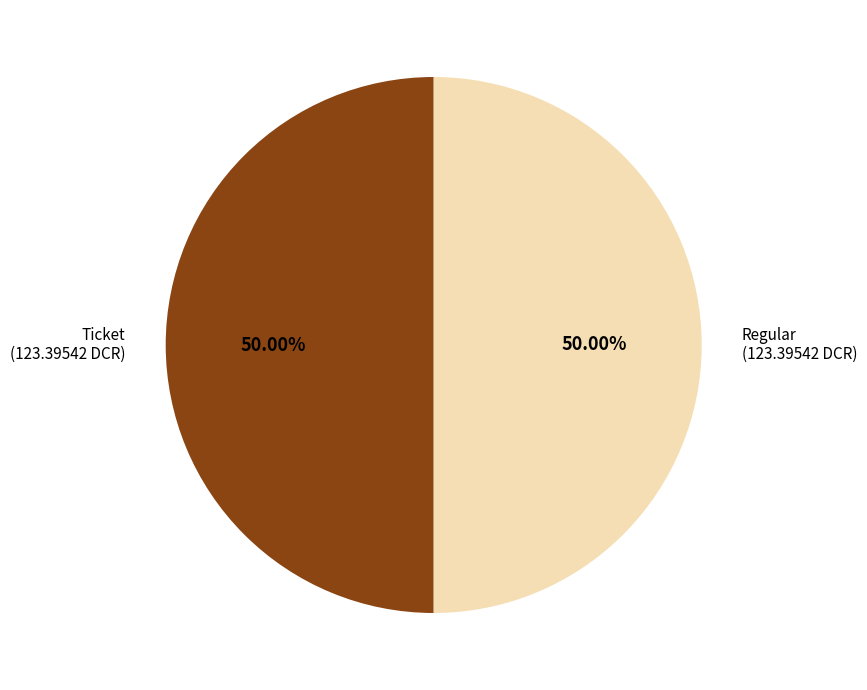

Is the sum of Regular (123.39542 DCR) and Ticket (123.39542 DCR) greater than half?

Yes